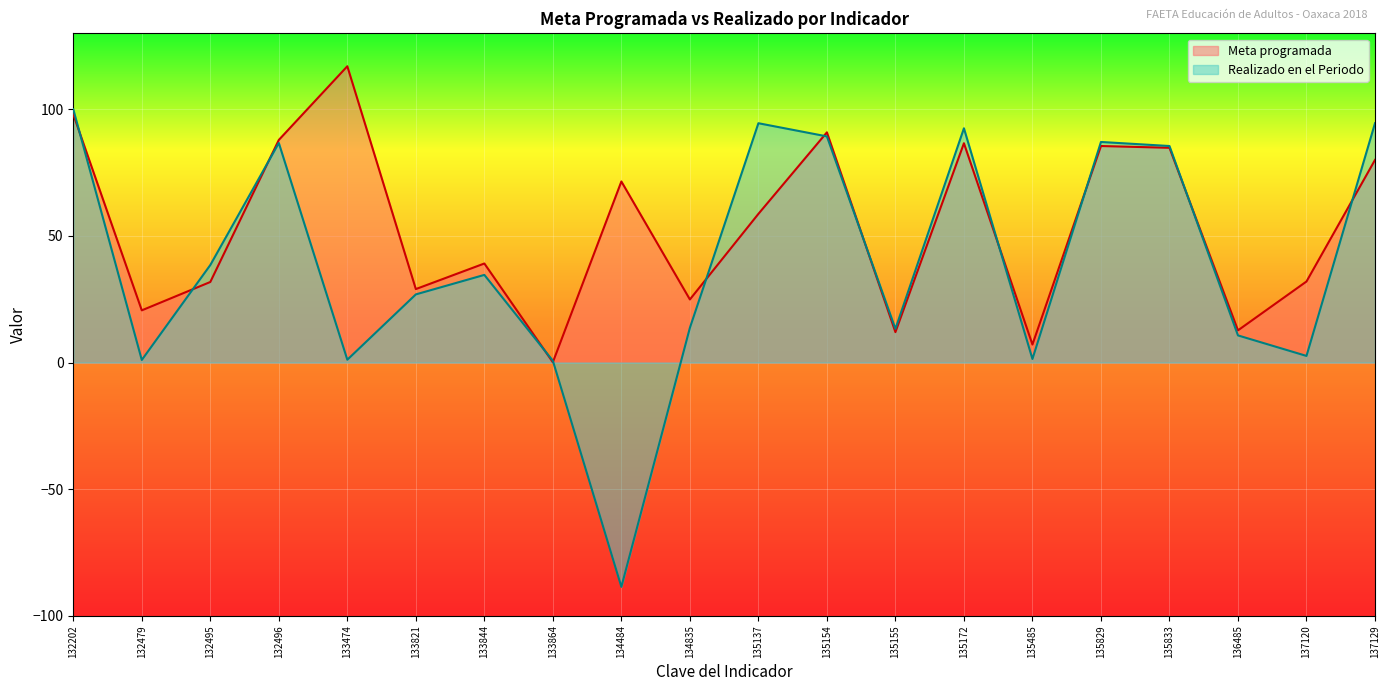

Where does the Realizado en el Periodo series first go above 34?

132202